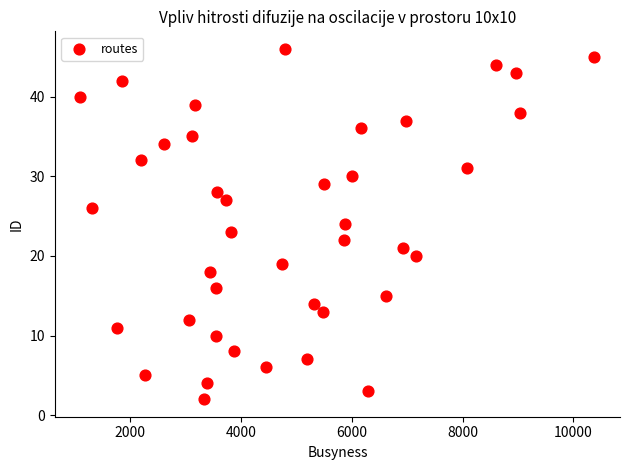

What is the range of Y values (max minus min)?

44